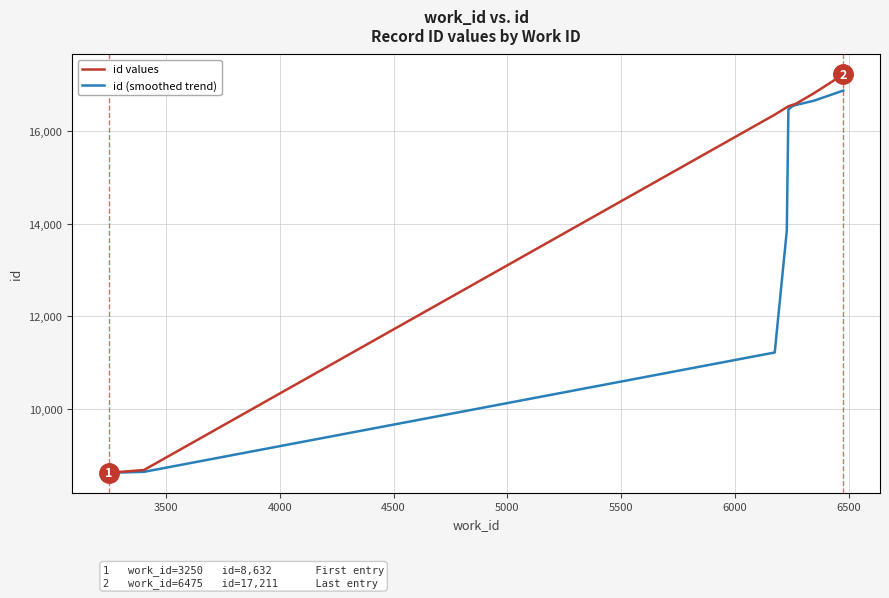

Which series has the widest spread of values?

id values